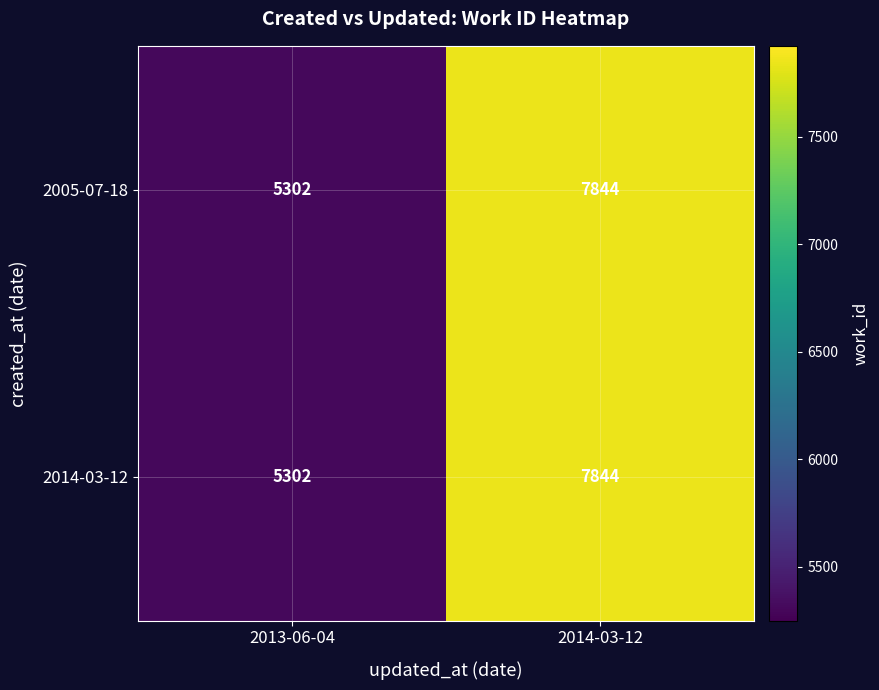

What is the total value across all series at 2013-06-04?

10604